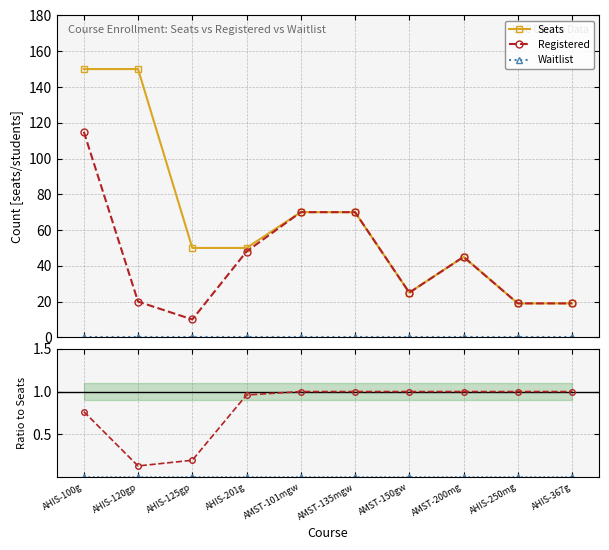

How many lines are shown in the chart?

5